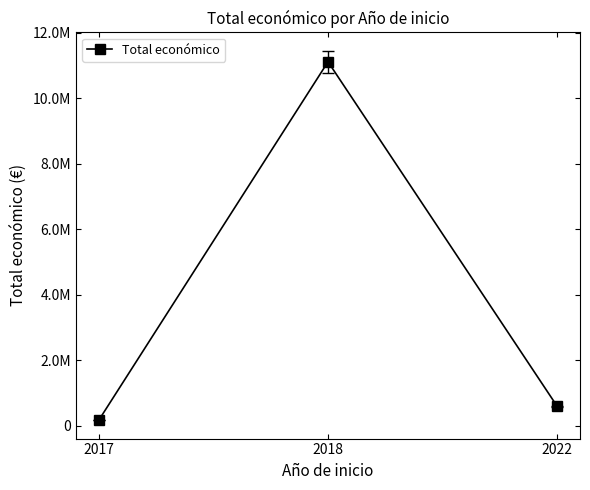

Does the chart display data point markers on the line(s)?

Yes